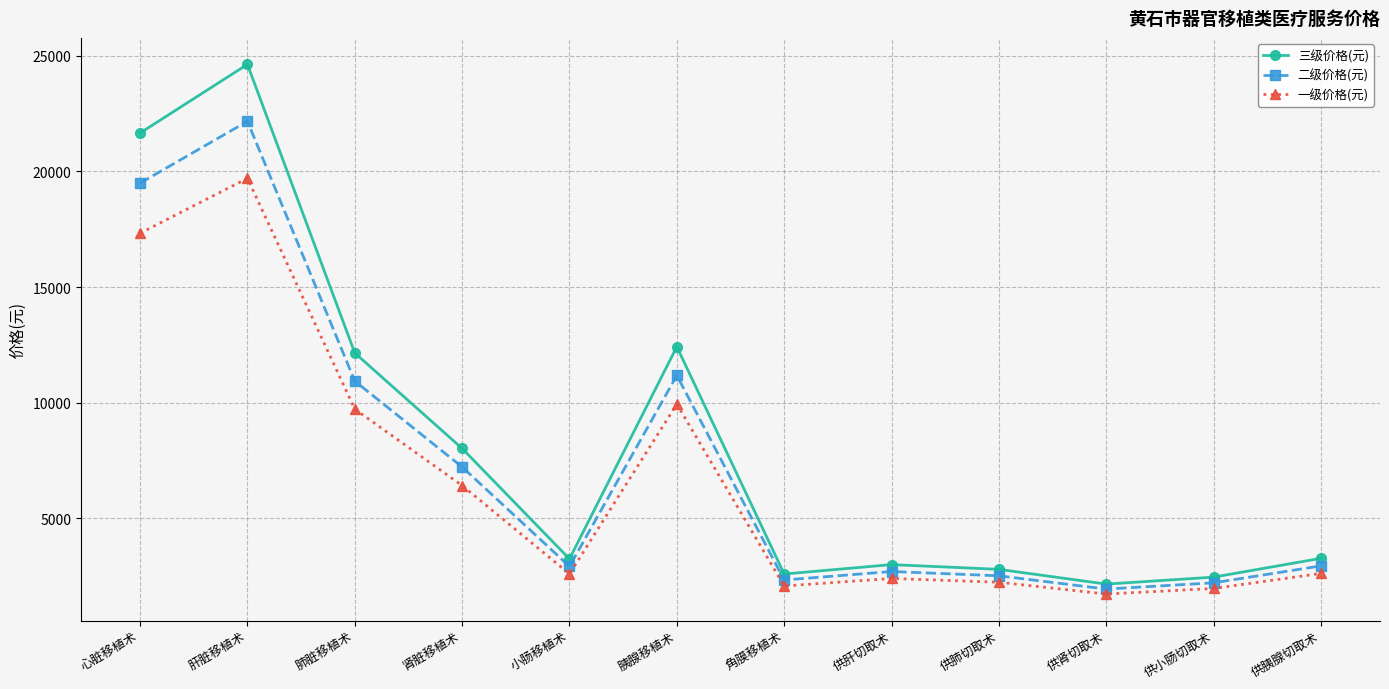

True or false: 一级价格(元) and 二级价格(元) cross at least once.

False